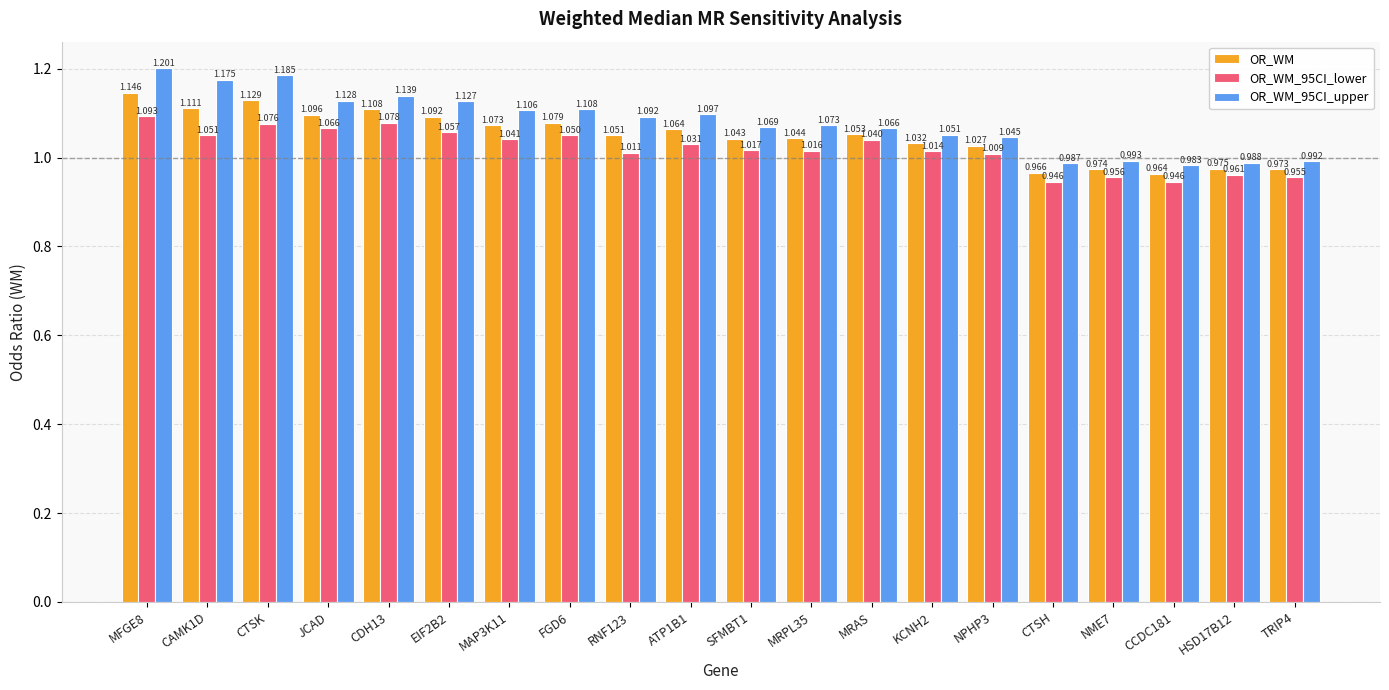

Between CAMK1D and NPHP3, which series saw the biggest shift?

OR_WM_95CI_upper